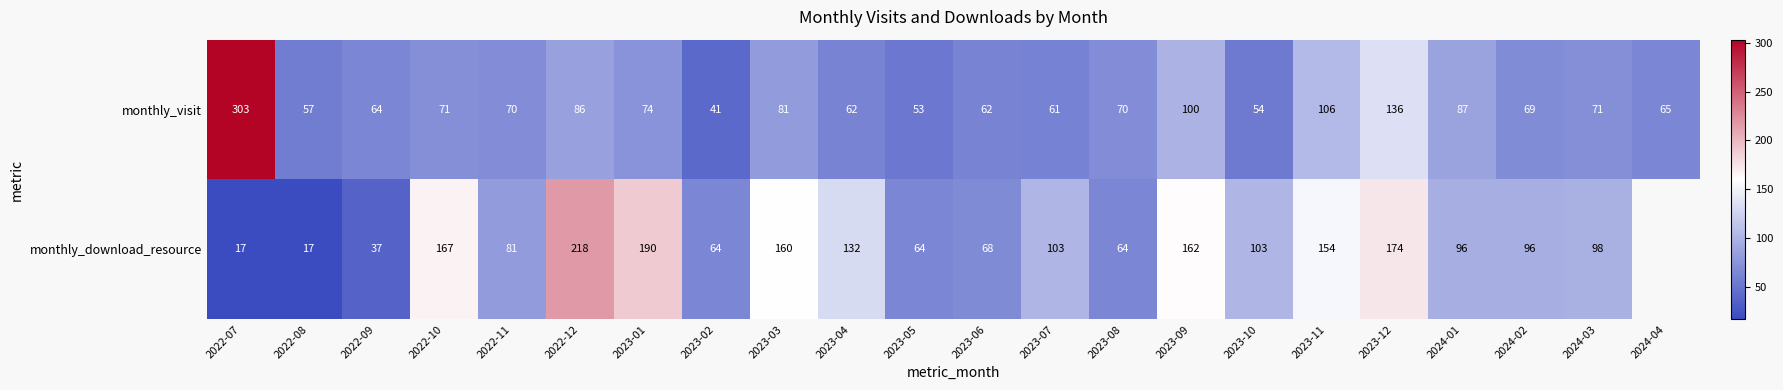

How many data points does each series have?

22